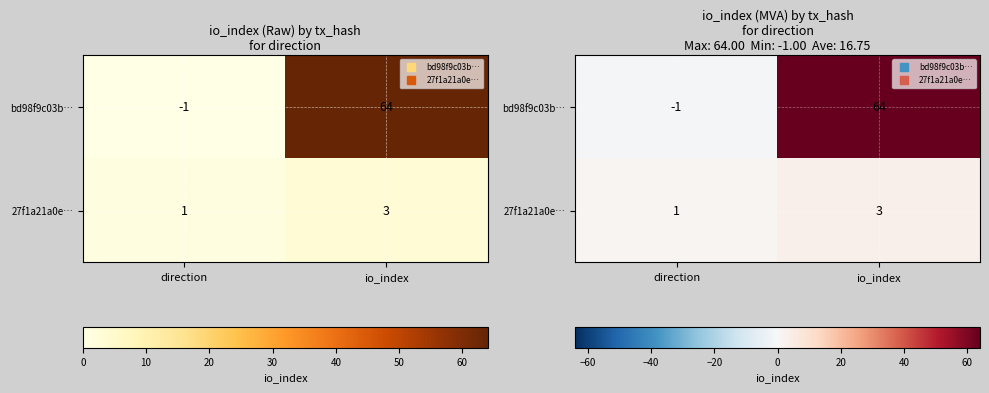

The 27f1a21a0e… series shows 5 at io_index. True or false?

False